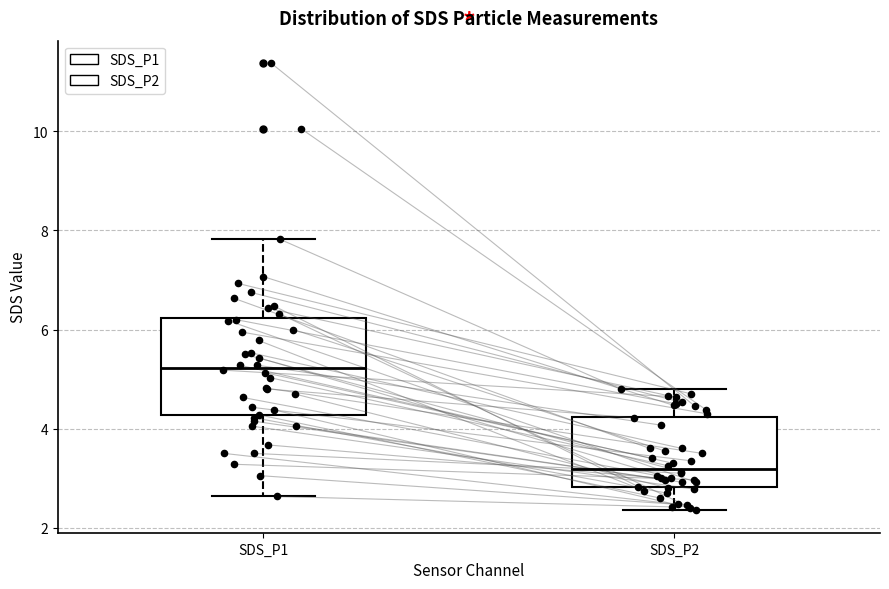

Where is the lower edge of the box for SDS_P1 on the y-axis? The values are not printed on the chart, so give them approximately, as read against the axis.

4.2